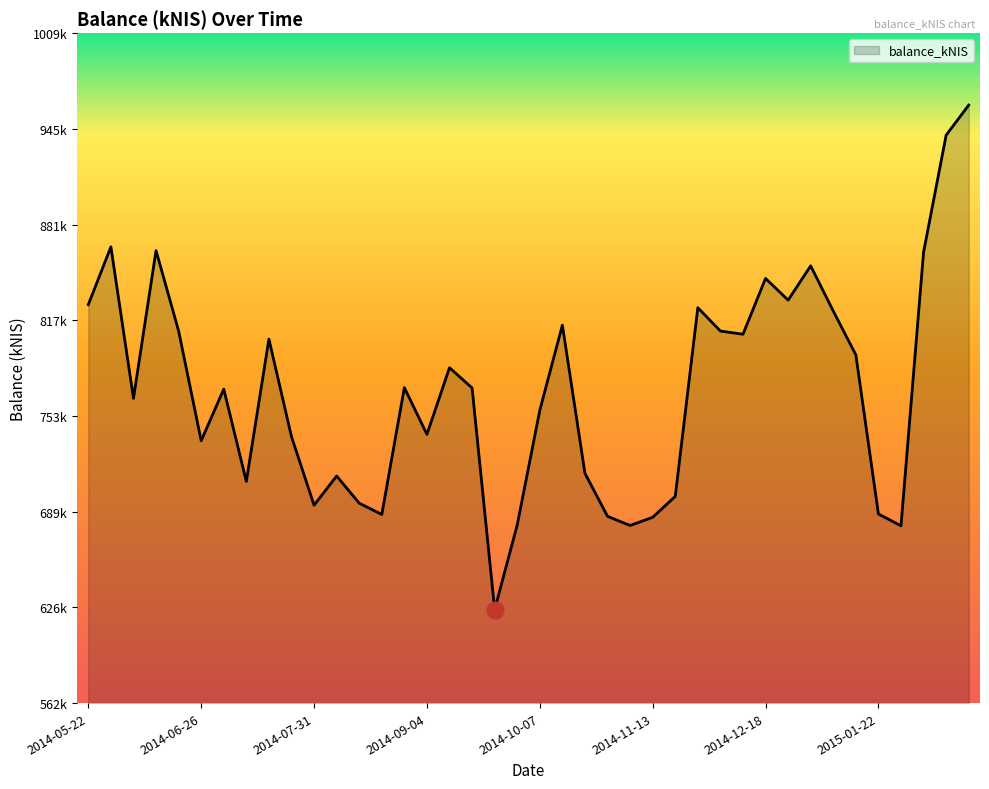

Does the chart display data point markers on the line(s)?

No